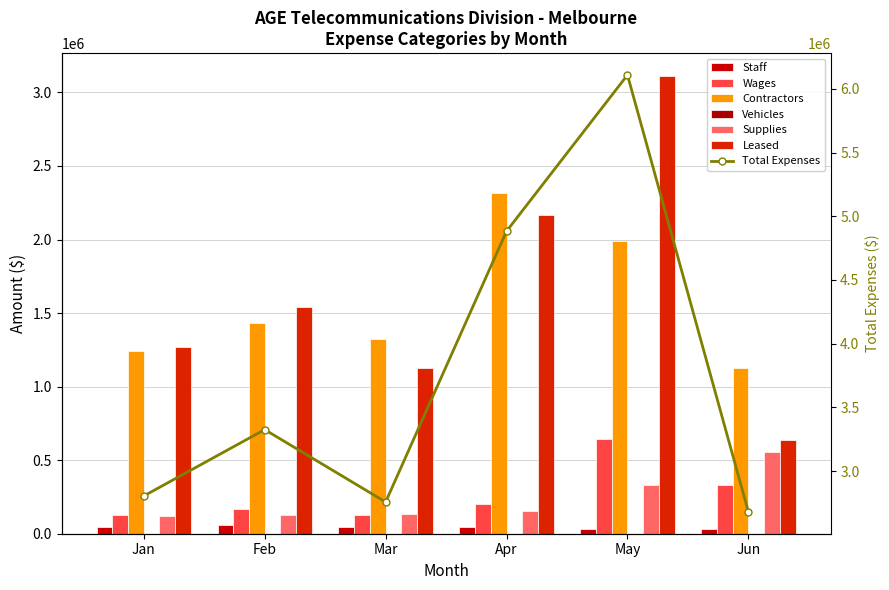

What is the value of the Staff bar at the 2nd from the left?

56334